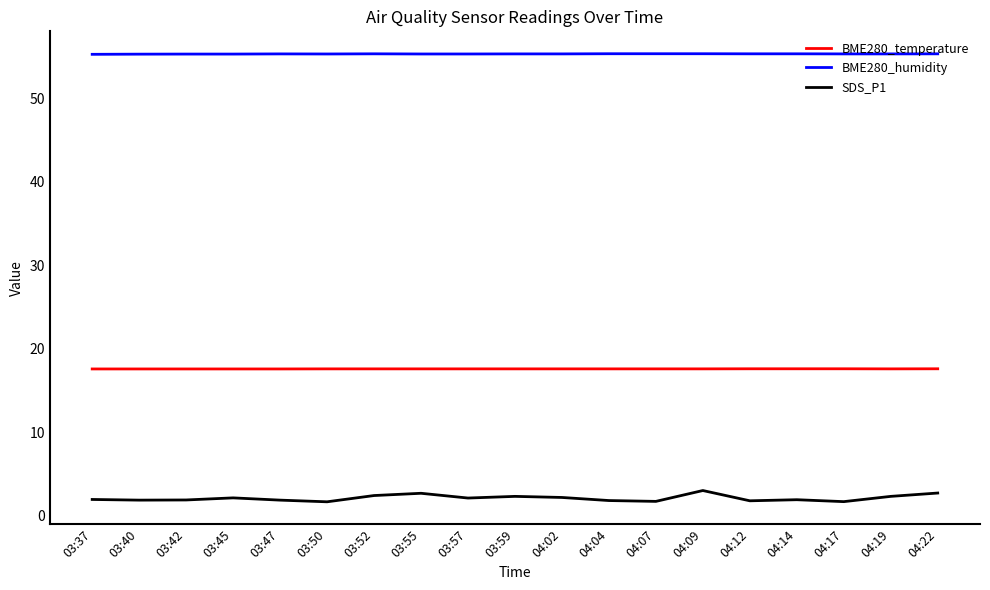

True or false: BME280_humidity has a value of 84.4 at 04:17.

False